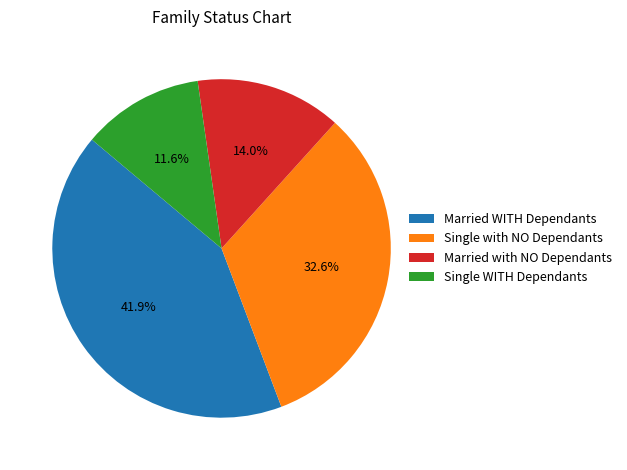

To the nearest percent, what is the difference between the largest and smallest slice percentages?

30%